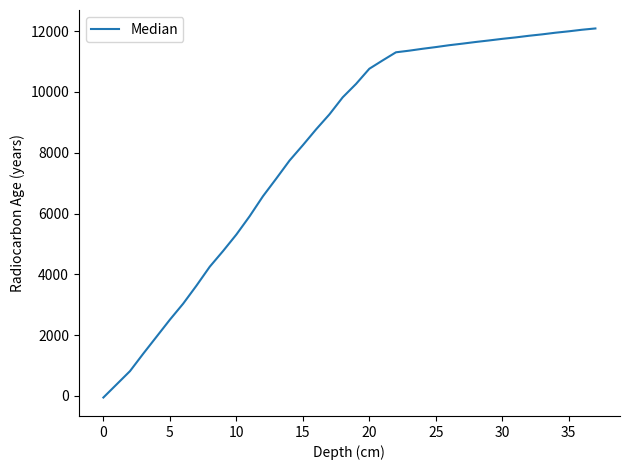

What is the difference between the maximum and minimum values?

12146